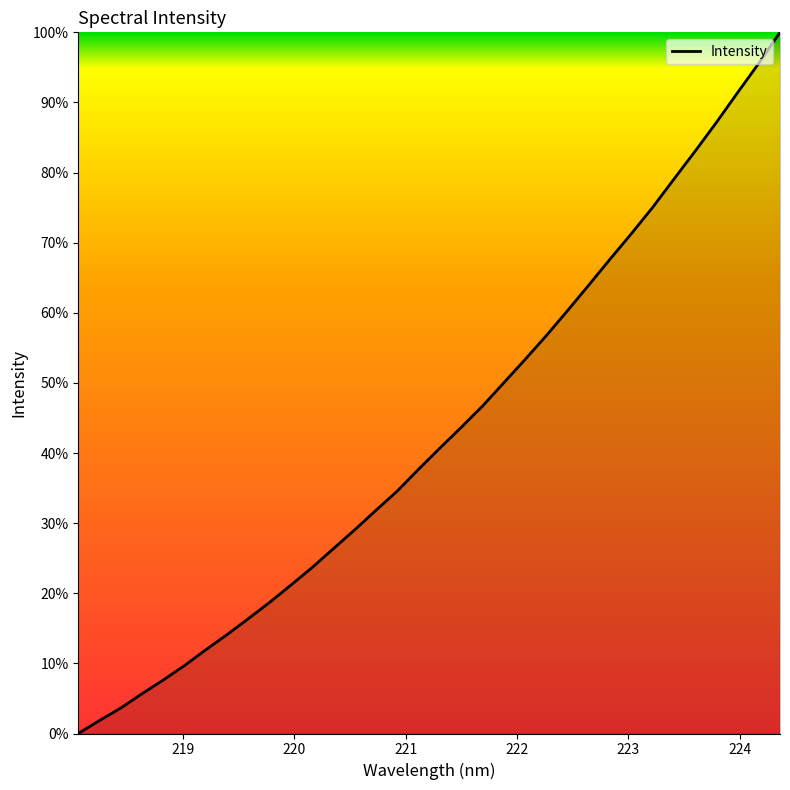

What is the greatest value displayed?

100.0